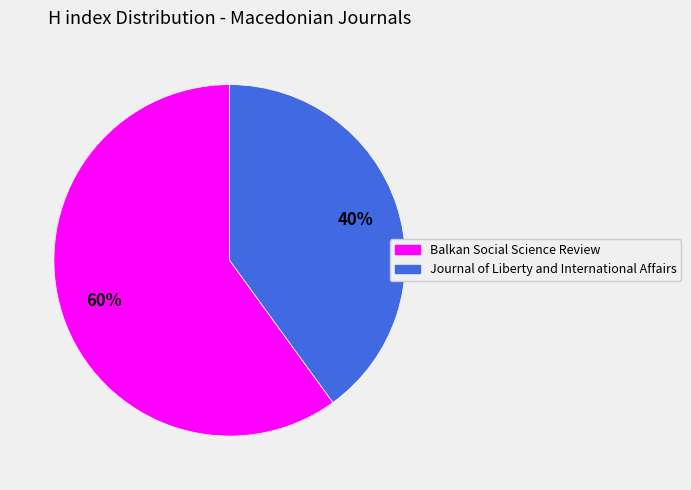

Is there any slice that represents more than half of the pie?

Yes